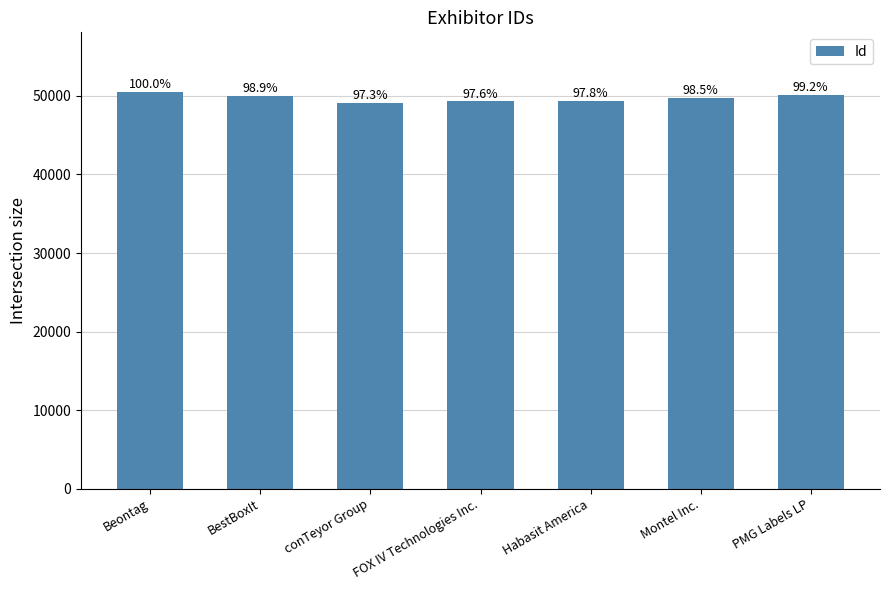

What position from the left is BestBoxIt?

2